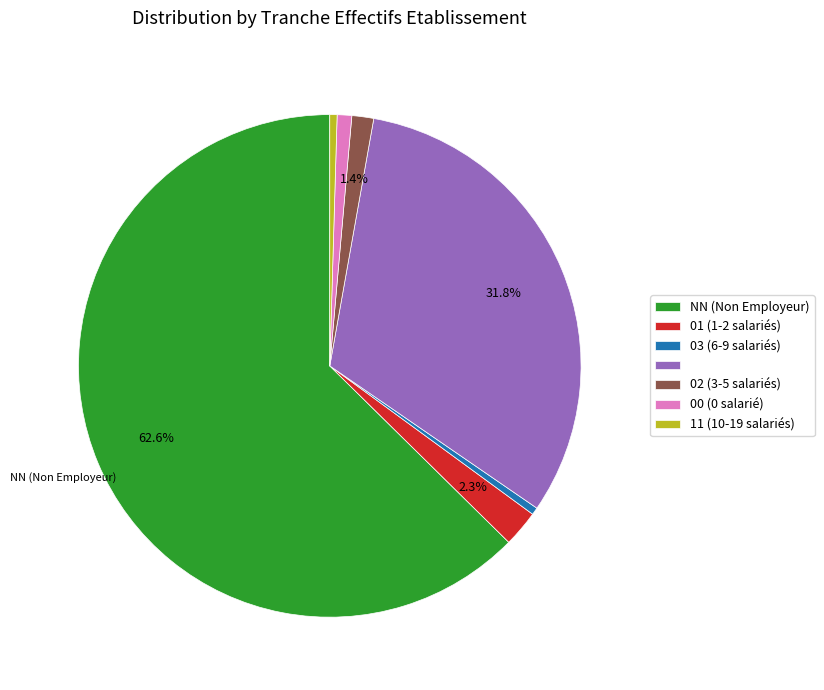

Is there a majority slice in this chart?

Yes